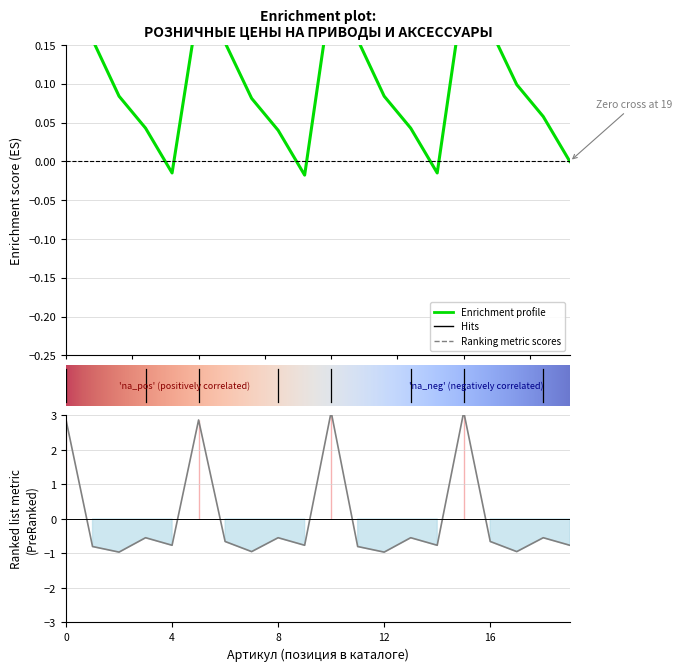

How many values are above zero?

4